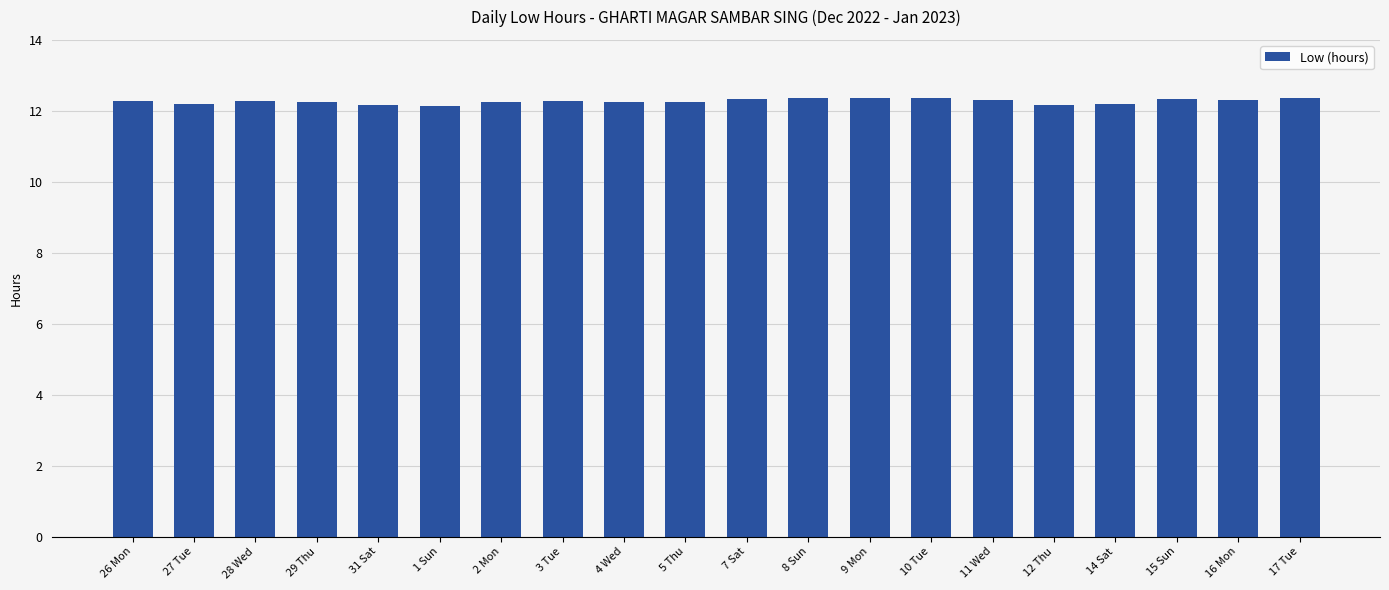

What is the average value?

12.3